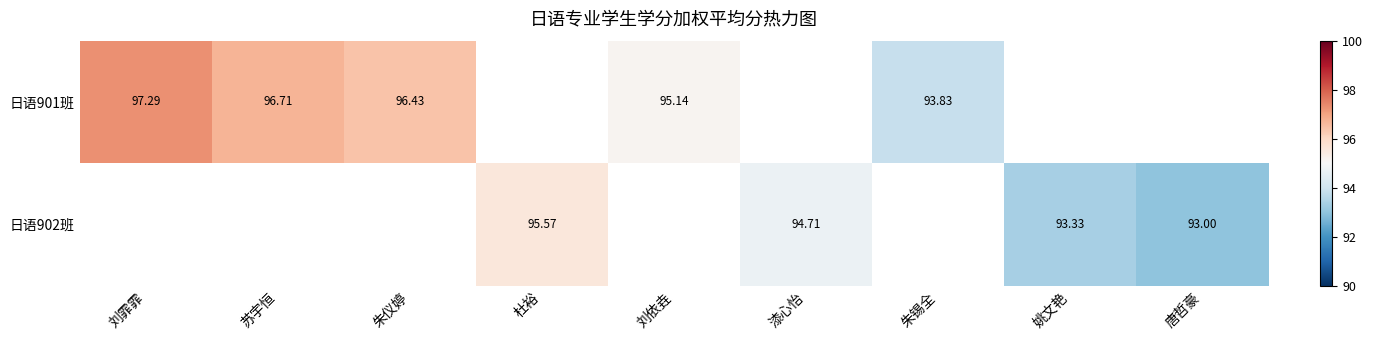

Is the value of 日语901班 at 苏宇恒 greater than the value of 日语902班 at 漆心怡?

Yes